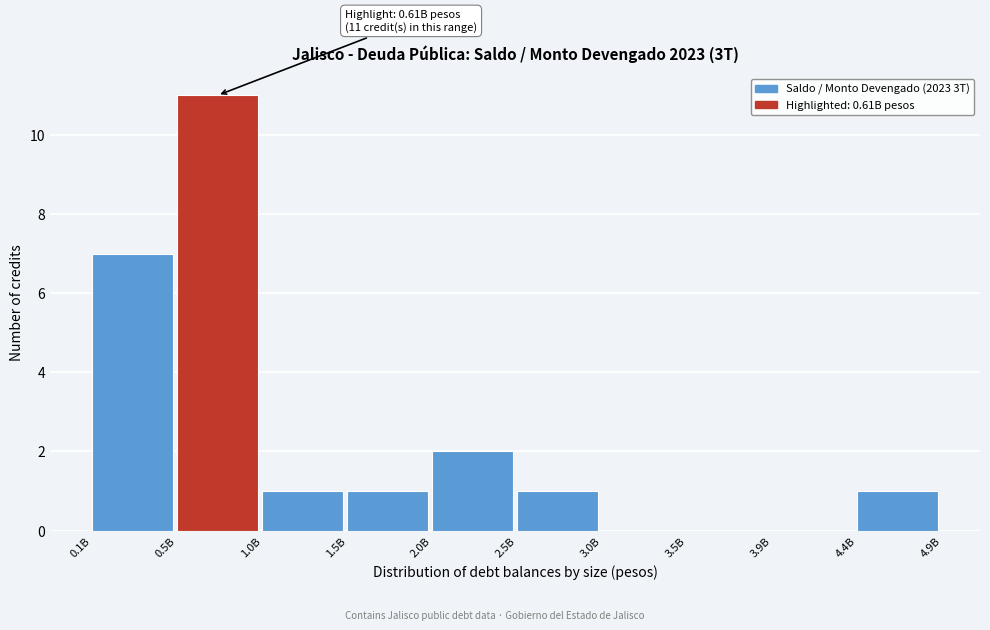

Reading left to right, list all the values displayed in this chart.

0.1B=7	0.5B=11	1.0B=1	1.5B=1	2.0B=2	2.5B=1	3.0B=0	3.5B=0	3.9B=0	4.4B=1